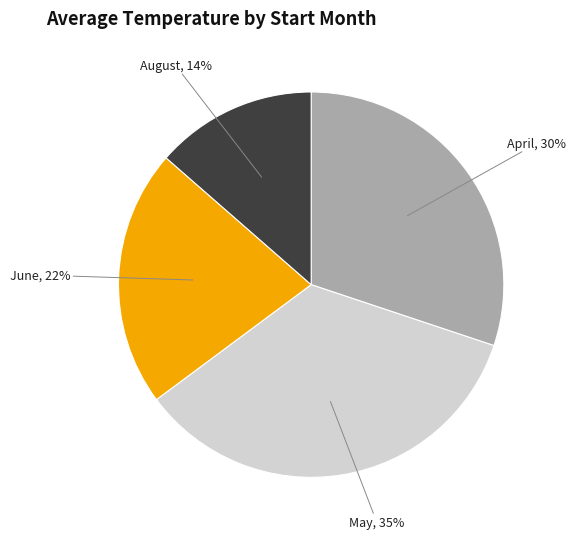

Is there any slice that represents more than half of the pie?

No